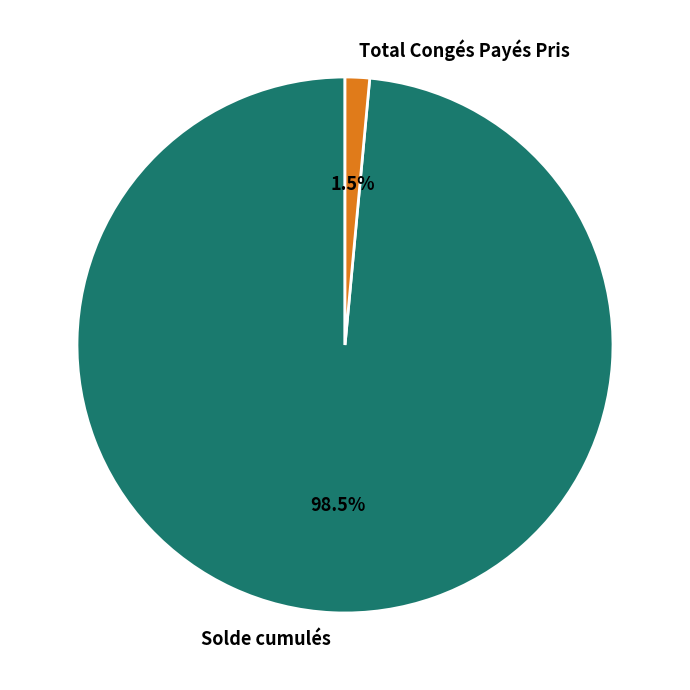

Combined, do Total Congés Payés Pris and Solde cumulés account for over 50%?

Yes